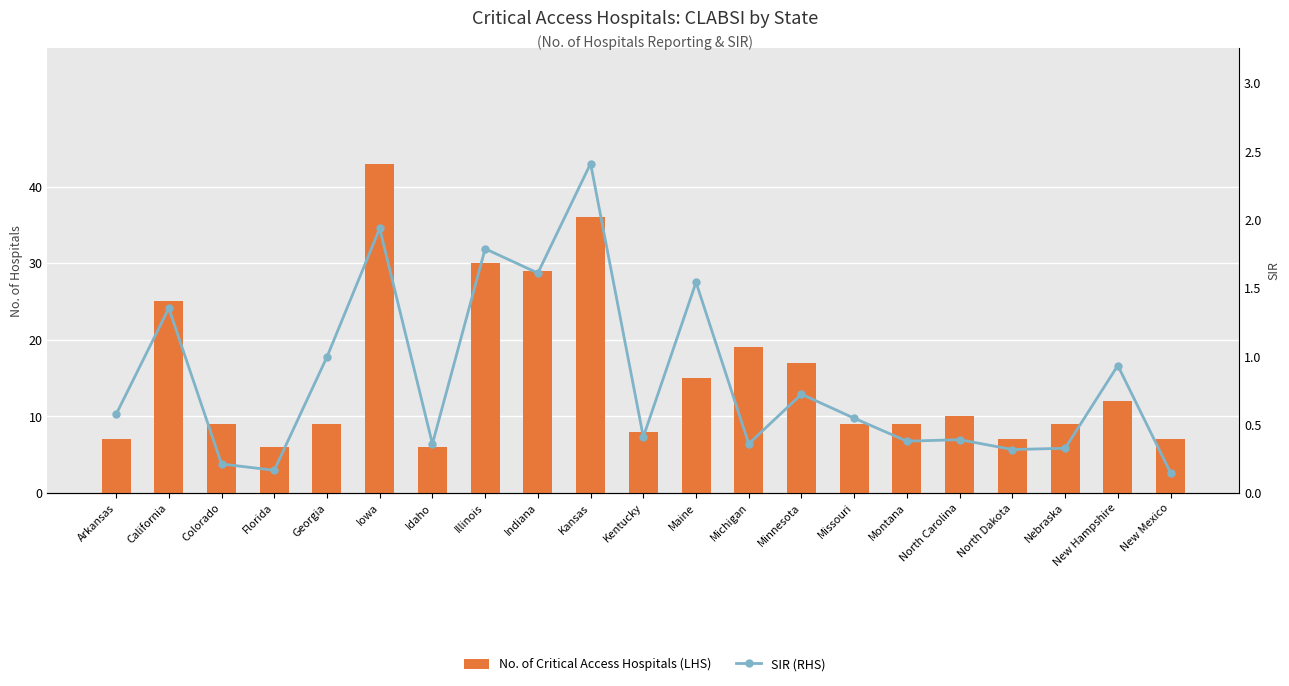

What are all the series names shown in the legend?

No. of Critical Access Hospitals (LHS), SIR (RHS)